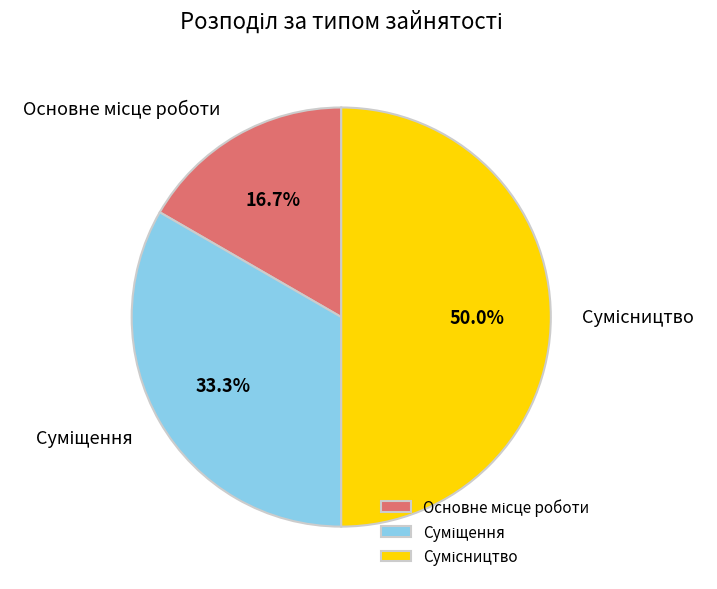

What is the largest slice in the pie chart?

Сумісництво